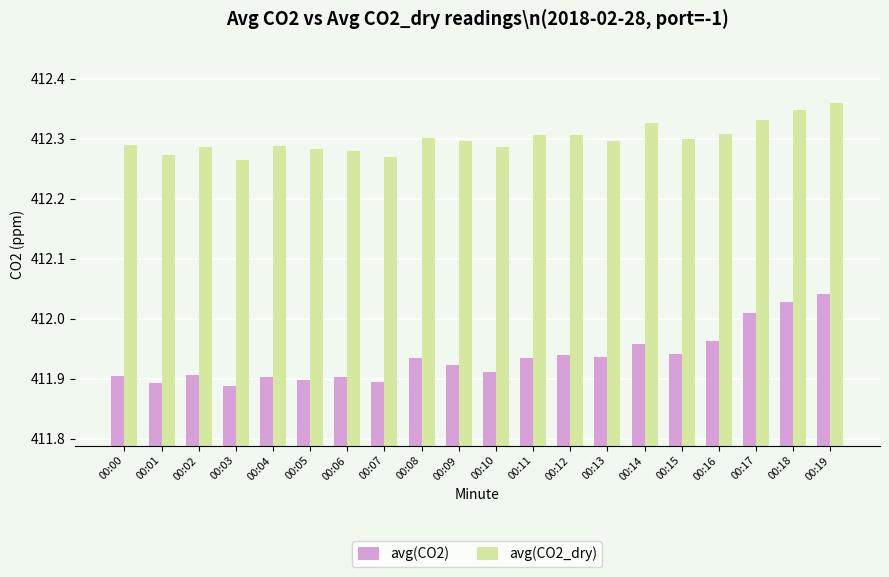

Which category has the highest value in the avg(CO2) series?

00:19